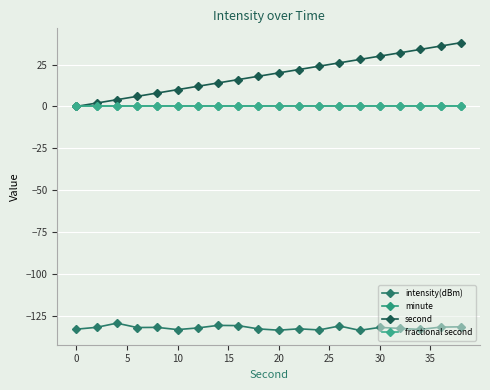

What is the smallest value displayed?

-133.6